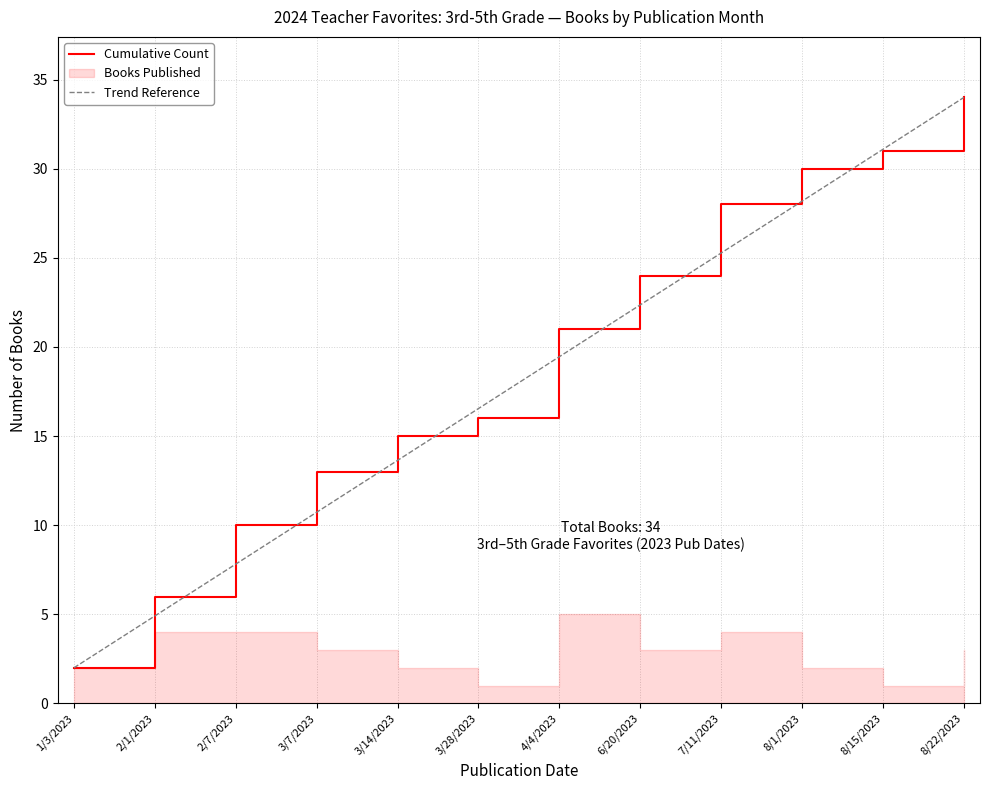

Rank the categories by value from highest to lowest.

8/22/2023, 8/15/2023, 8/1/2023, 7/11/2023, 6/20/2023, 4/4/2023, 3/28/2023, 3/14/2023, 3/7/2023, 2/7/2023, 2/1/2023, 1/3/2023